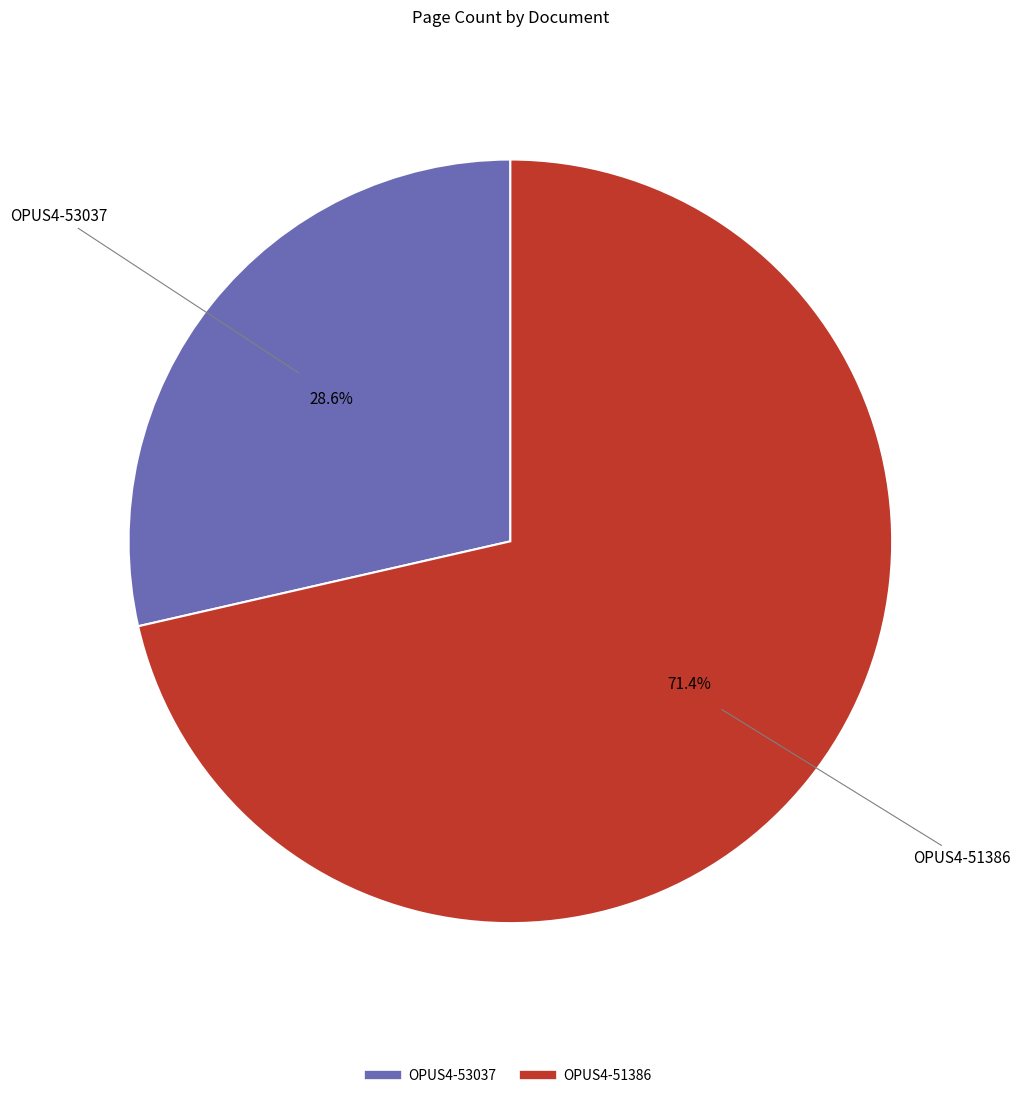

Which has a higher value, OPUS4-51386 or OPUS4-53037?

OPUS4-51386